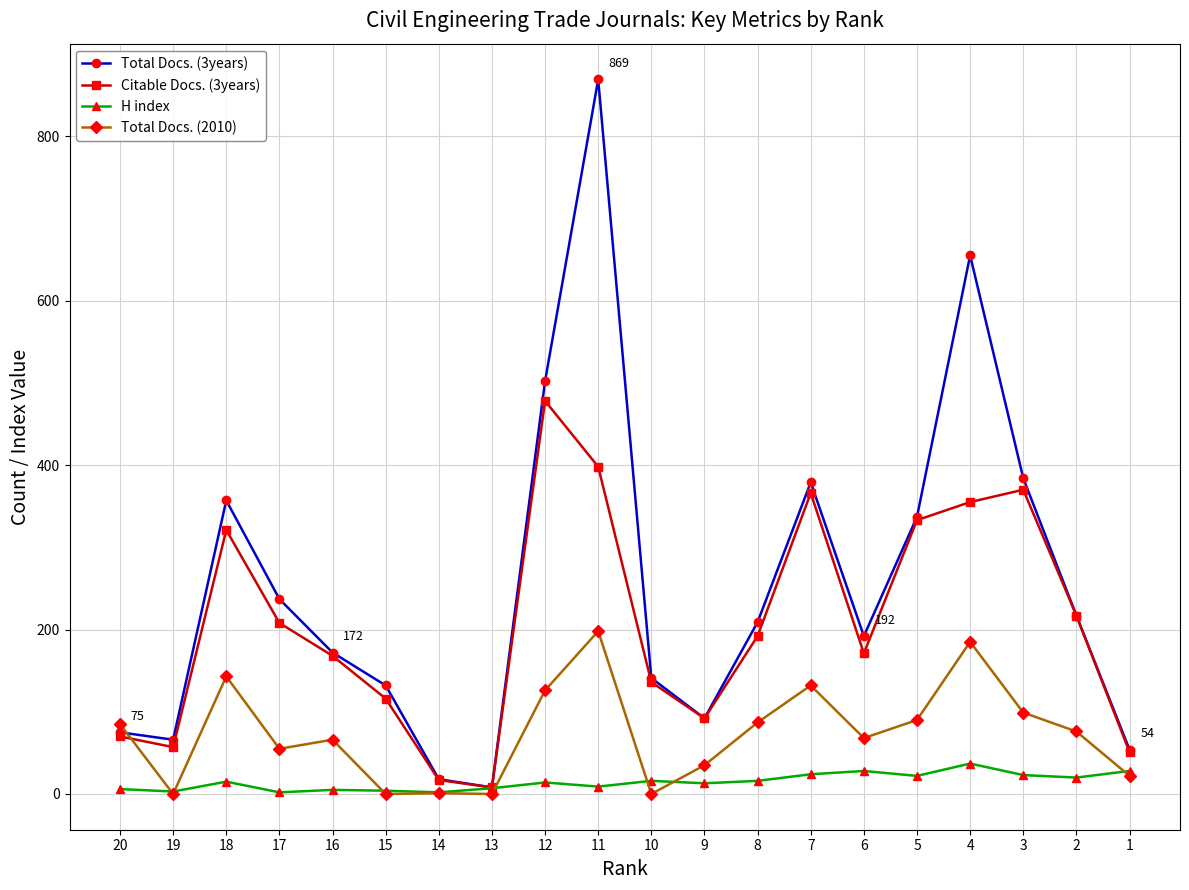

At which label is Total Docs. (2010) closest to 99?

3